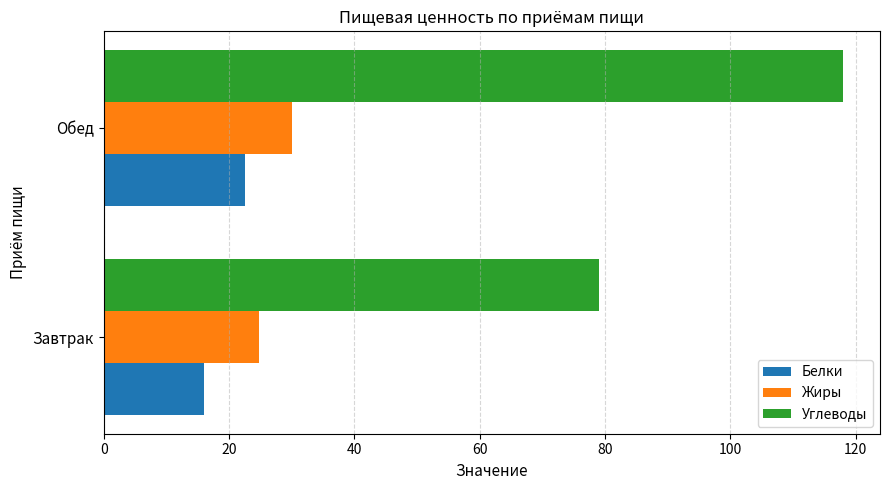

What is the sum of the Углеводы values at Обед and Завтрак?

197.1